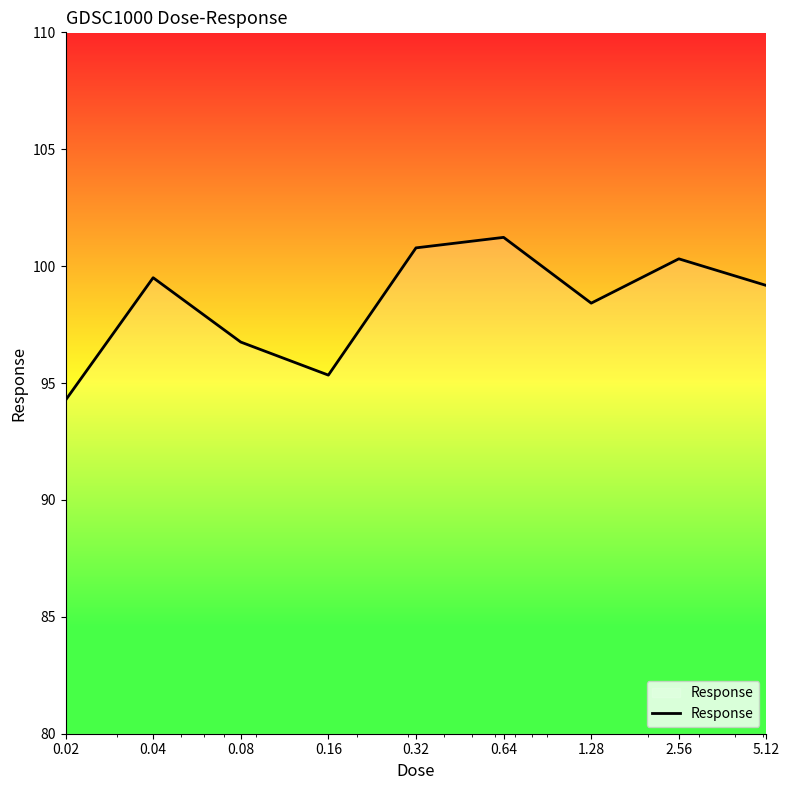

How many values are below 99?

4